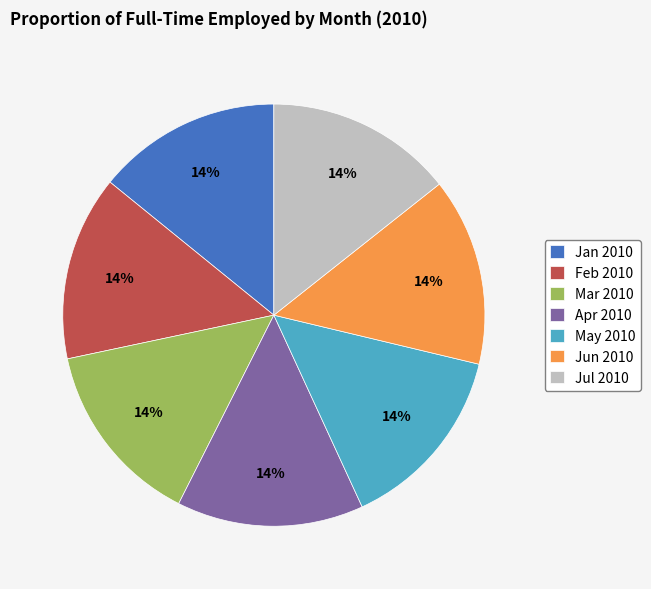

Is the sum of Feb 2010 and Mar 2010 greater than half?

No